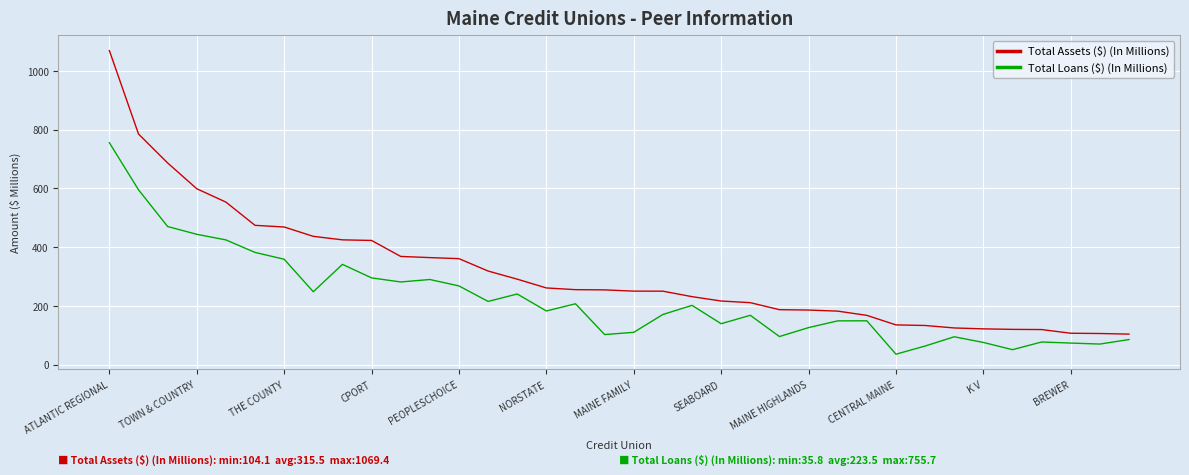

List the series in order of their overall mean, highest first.

Total Assets ($) (In Millions), Total Loans ($) (In Millions)